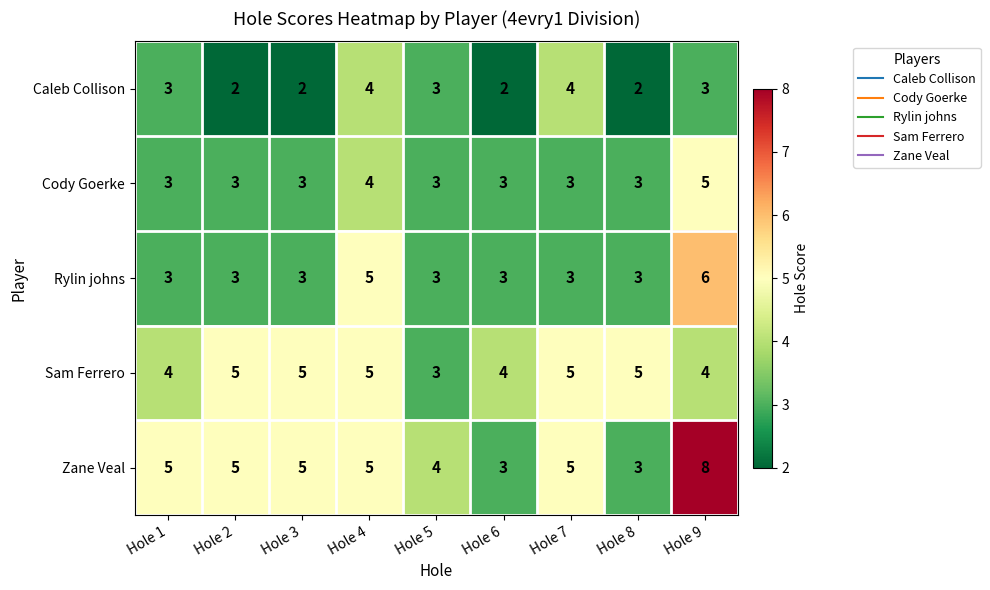

Which series has the largest total across all categories?

Zane Veal